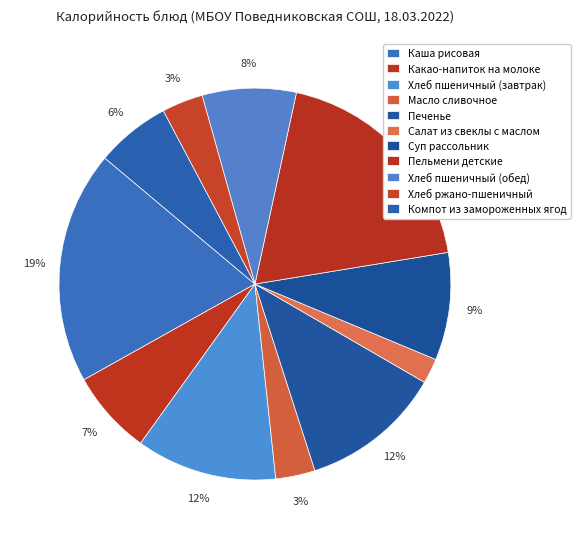

To the nearest percent, what percentage of the pie is Пельмени детские?

19%